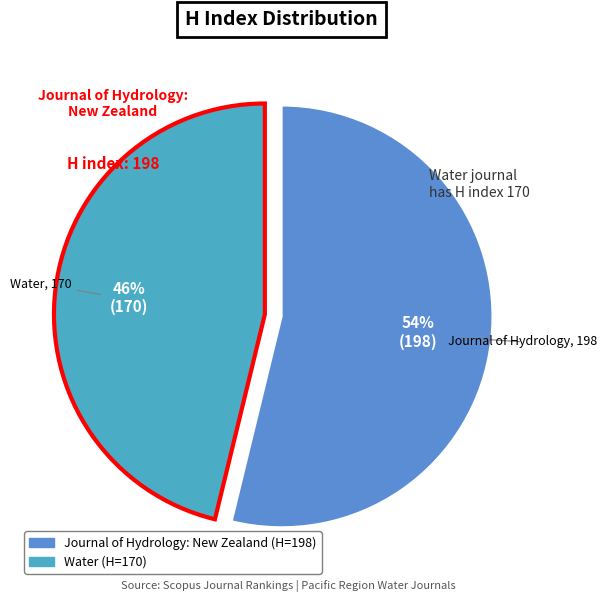

Between Journal of Hydrology: New Zealand and Water, which is larger?

Journal of Hydrology: New Zealand